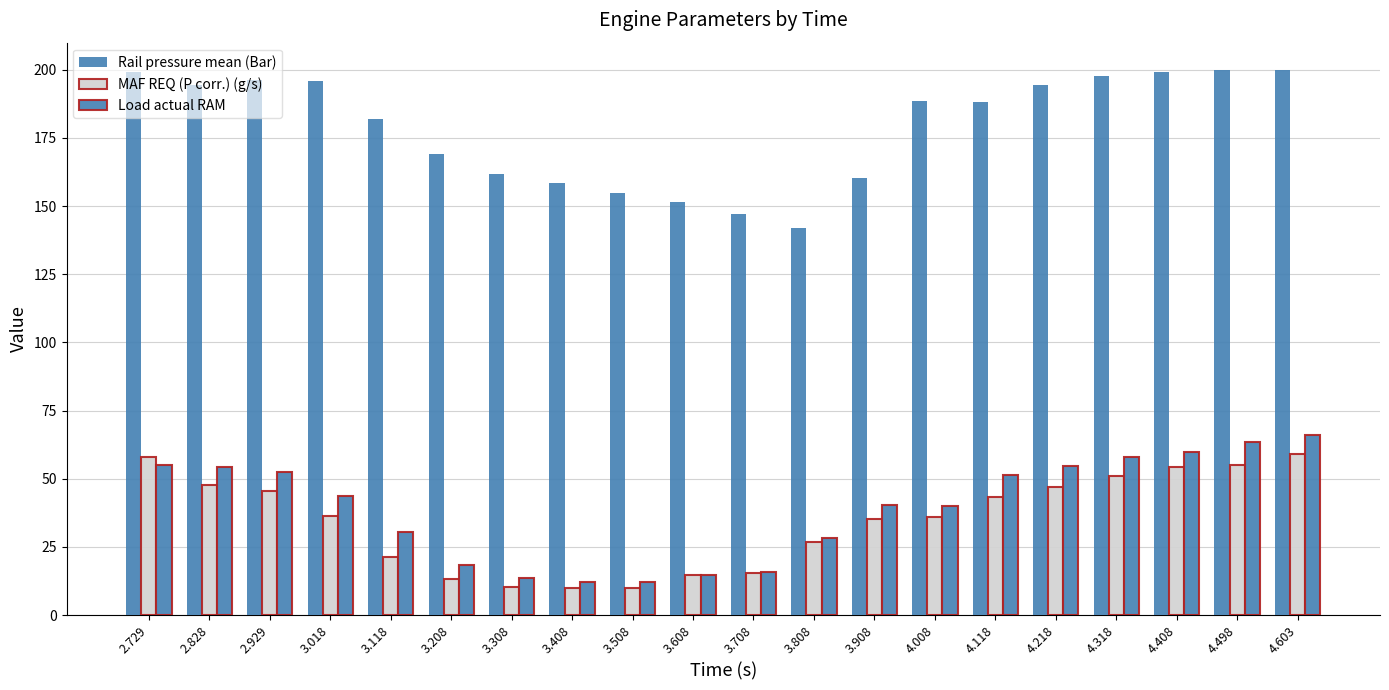

Which category has the highest value in the Load actual RAM series?

4.603